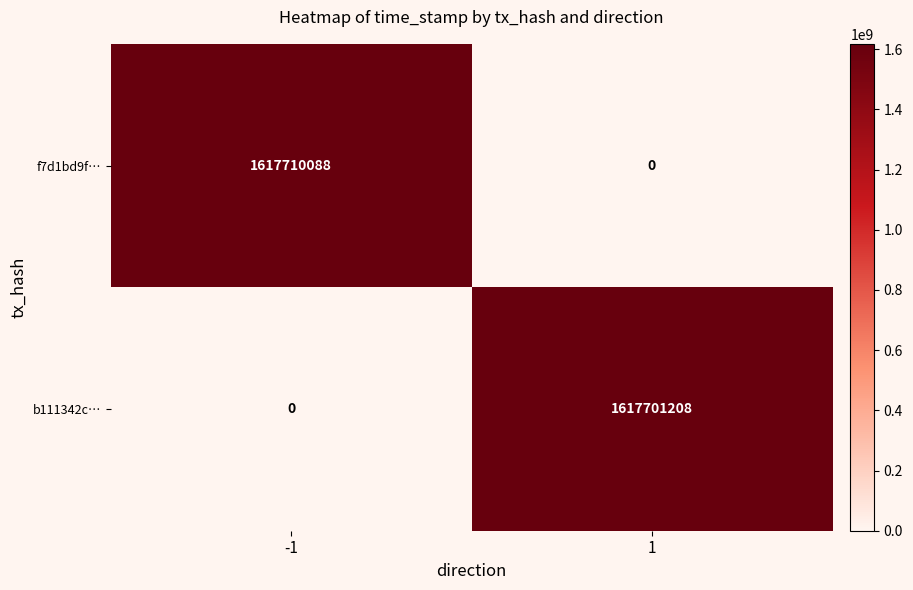

What is the difference between the highest and lowest values at -1?

1617710088